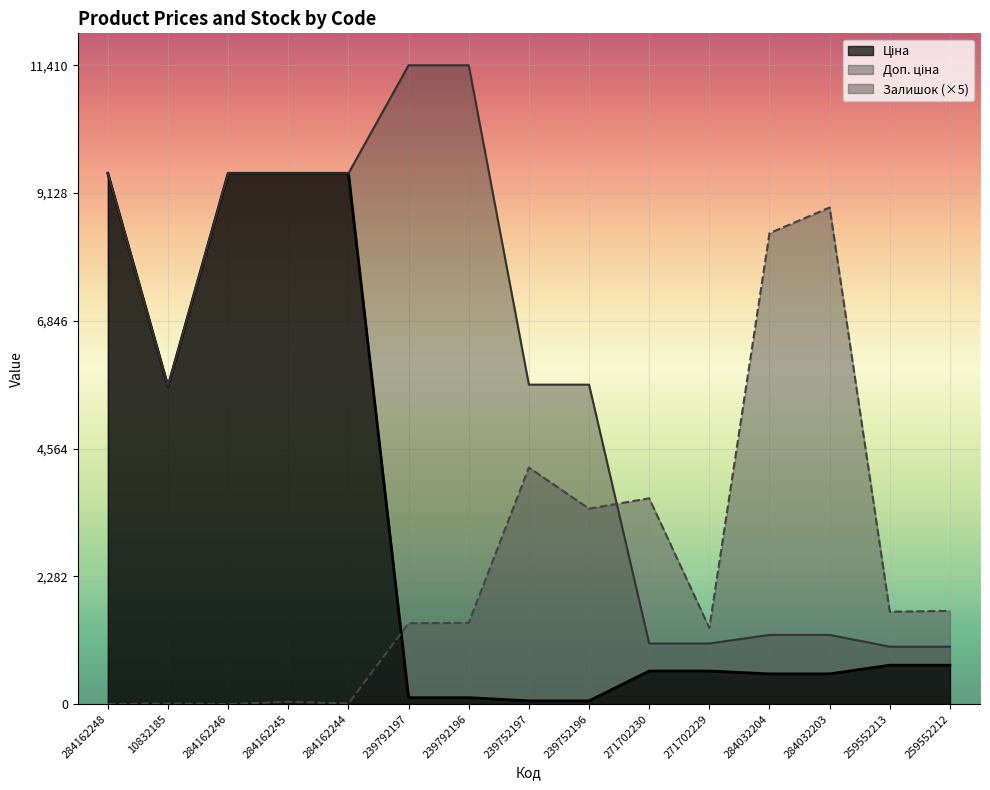

Reading left to right, transcribe all the data shown in this chart.

Ціна: 9480.1	5673.8	9480.1	9480.1	9480.1	114.1	114.1	57.0	57.0	589.9	589.9	539.0	539.0	693.7	693.7
Доп. ціна: 9480.1	5673.8	9480.1	9480.1	9480.1	11410.0	11410.0	5705.0	5705.0	1081.7	1081.7	1235.4	1235.4	1024.6	1024.6
Залишок: 0.0	10.0	0.0	40.0	10.0	1445.0	1450.0	4225.0	3490.0	3675.0	1360.0	8410.0	8870.0	1650.0	1665.0